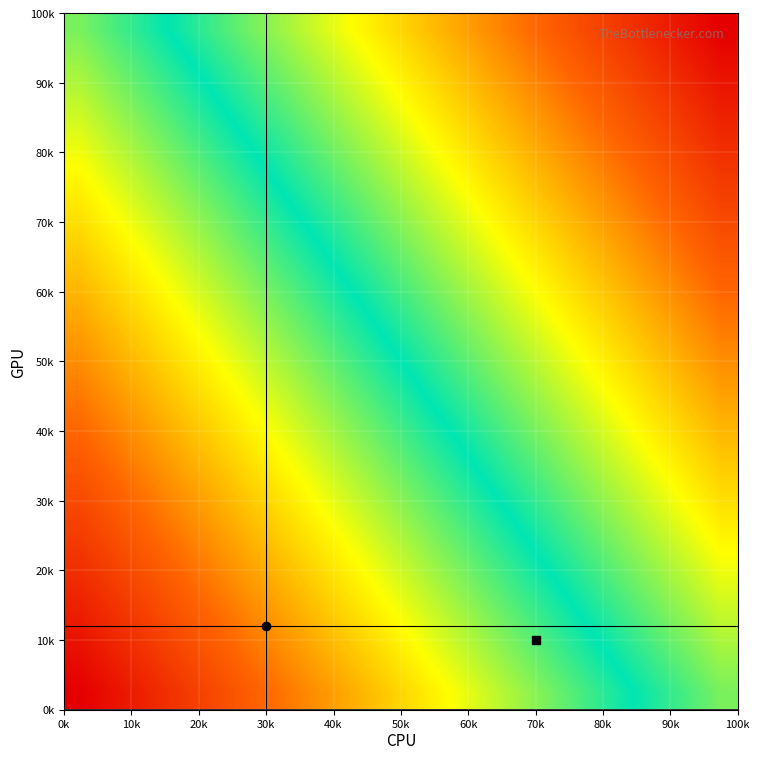

At how many categories does at least one series exceed 0?

20